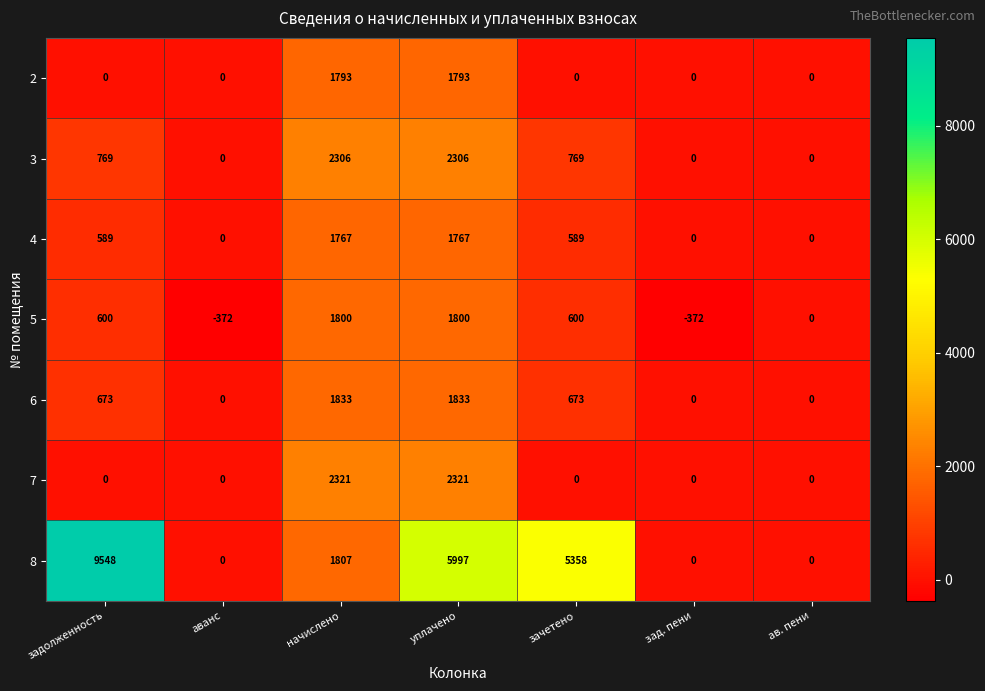

What value does the 5 series have at зад. пени?

-372